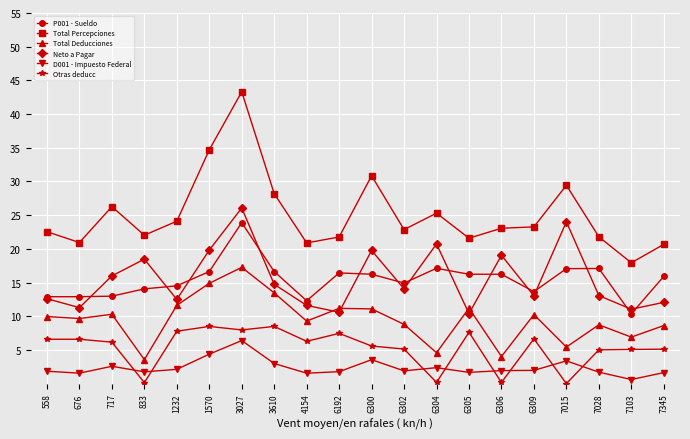

Which series has the largest total across all categories?

Total Percepciones